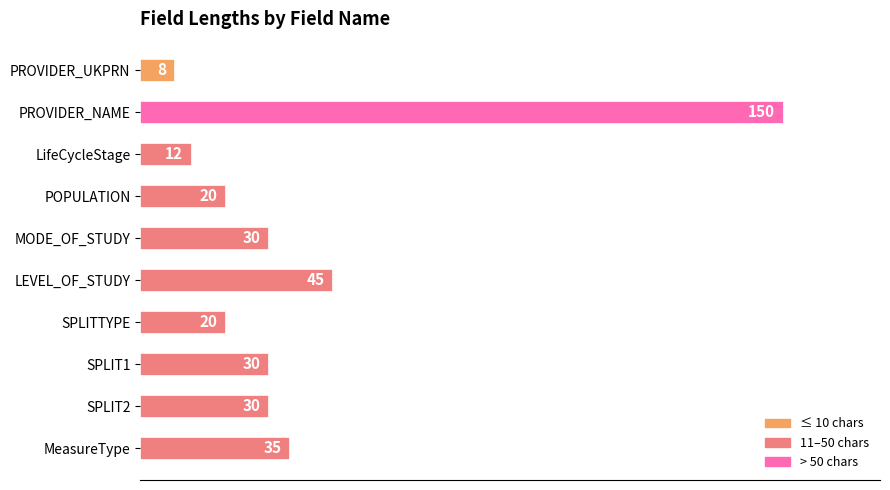

What is the average value?

38